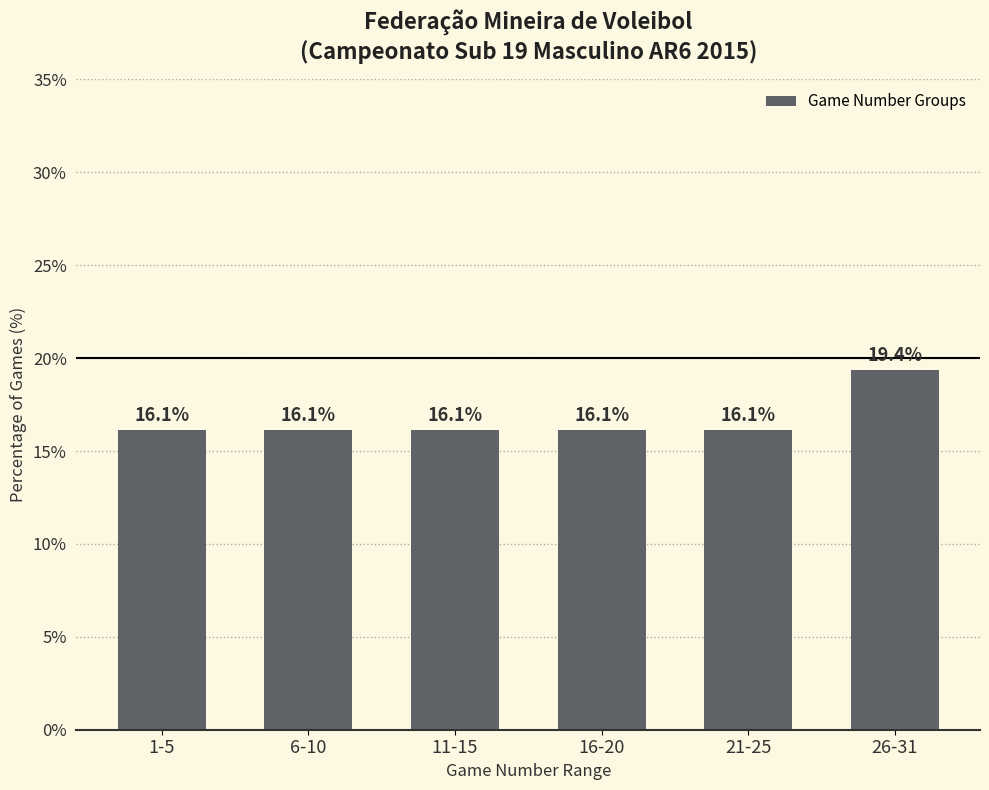

Approximately how many times larger is the value at 21-25 compared to 6-10?

1.0